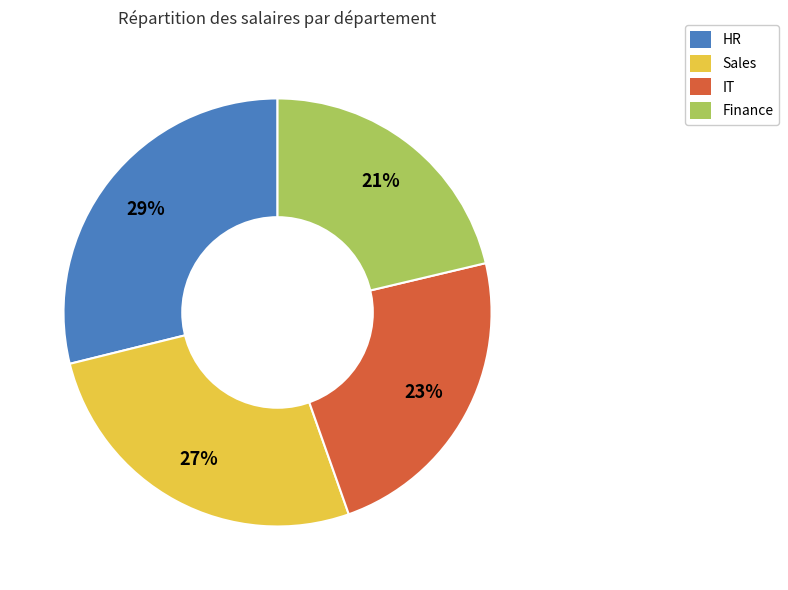

Rank the categories by value from highest to lowest.

HR, Sales, IT, Finance